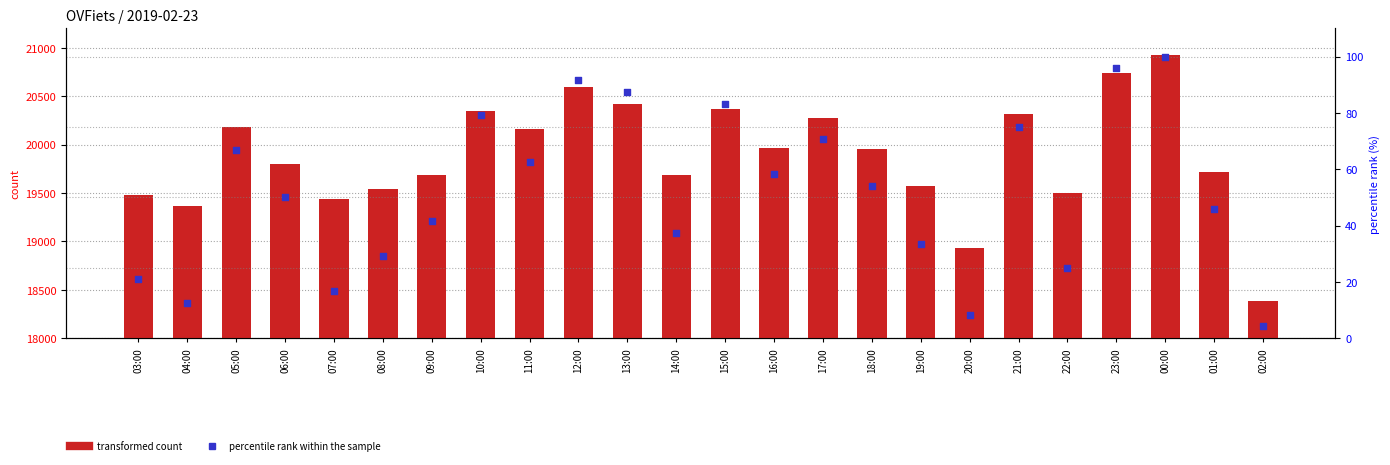

Which series has the largest total across all categories?

transformed count